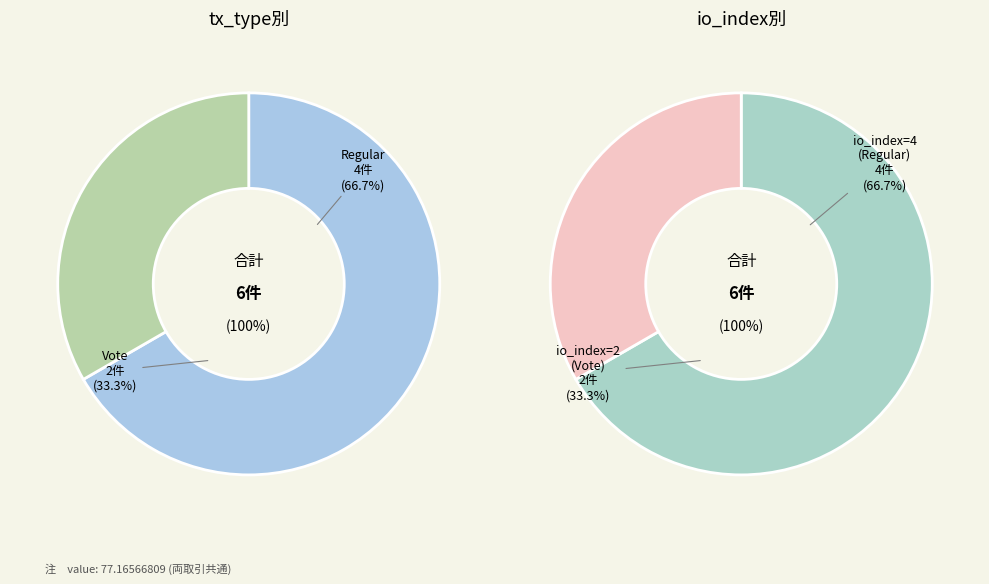

How many slices are in this pie chart?

2